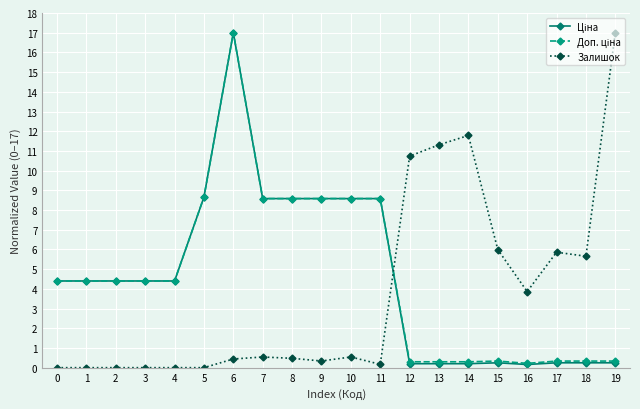

Between 9 and 14, which series saw the biggest shift?

Залишок